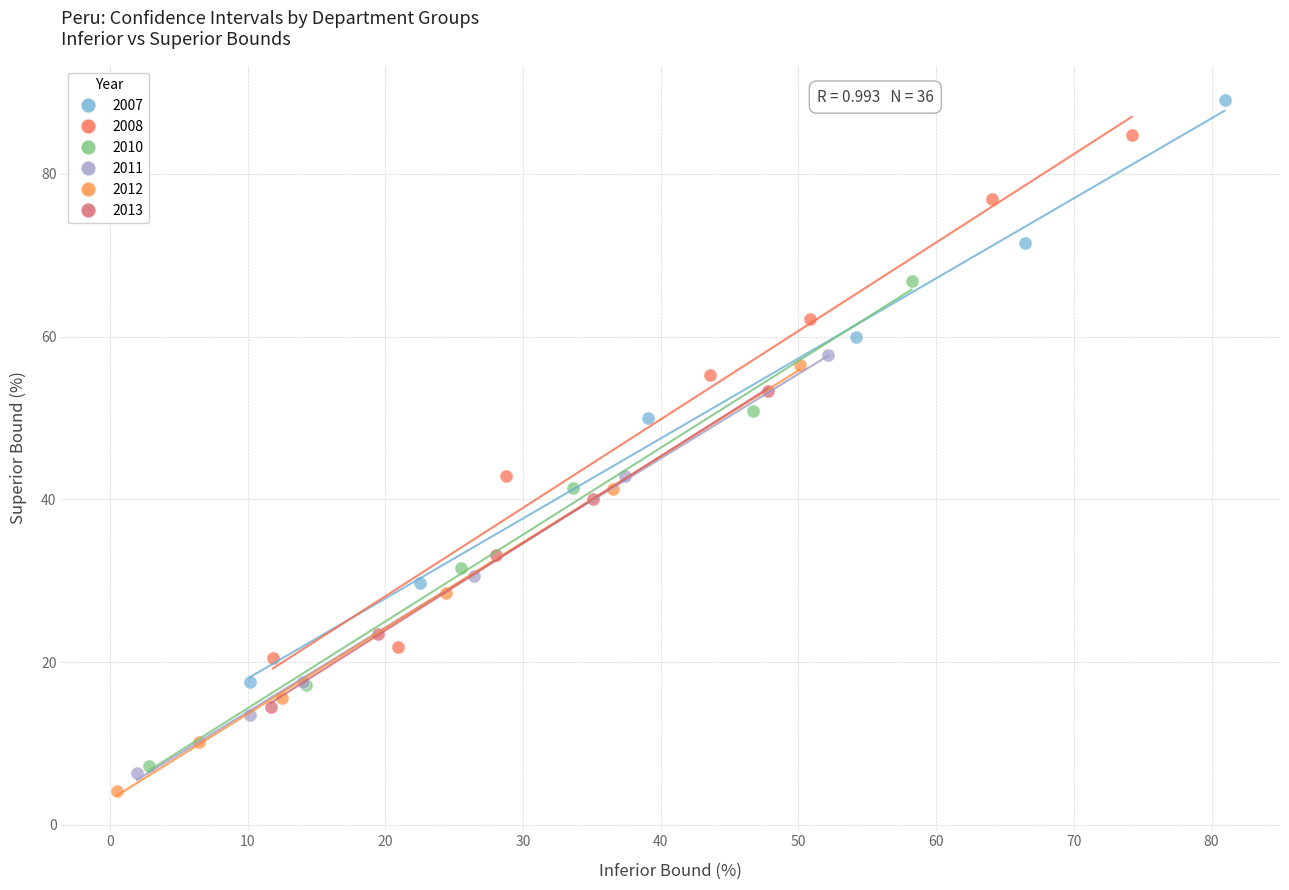

Which series reaches the minimum Y coordinate?

2012